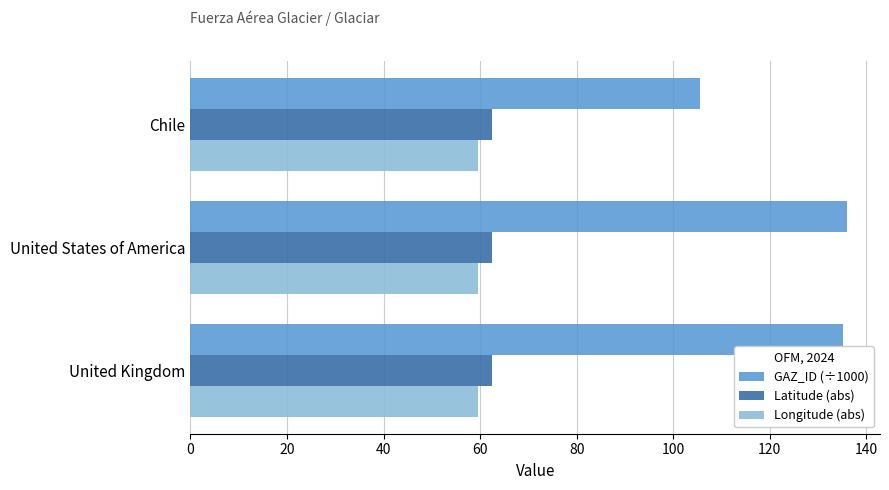

The Latitude (abs) series shows 83.9 at United Kingdom. True or false?

False